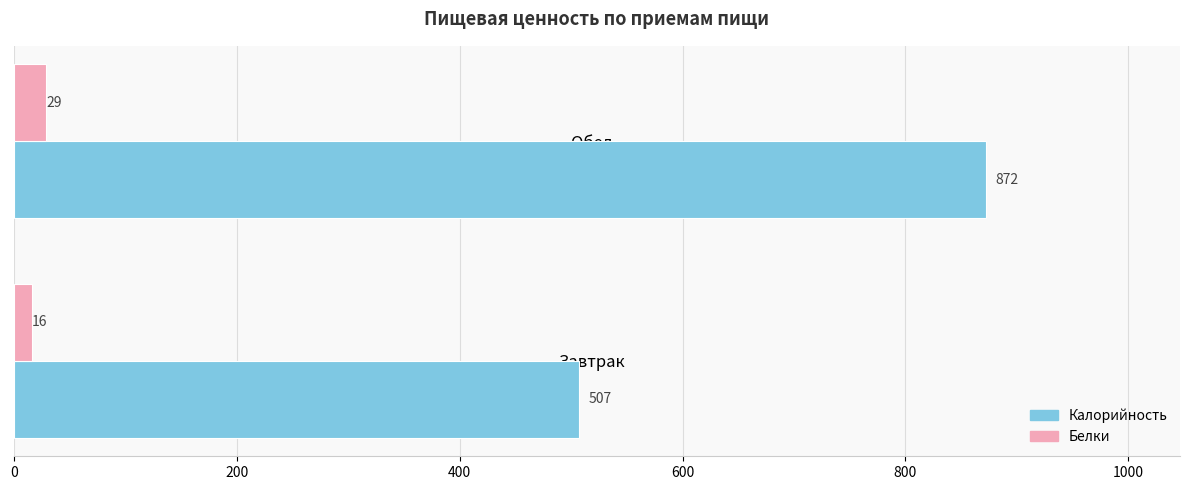

True or false: Калорийность has a value of 383 at Обед.

False